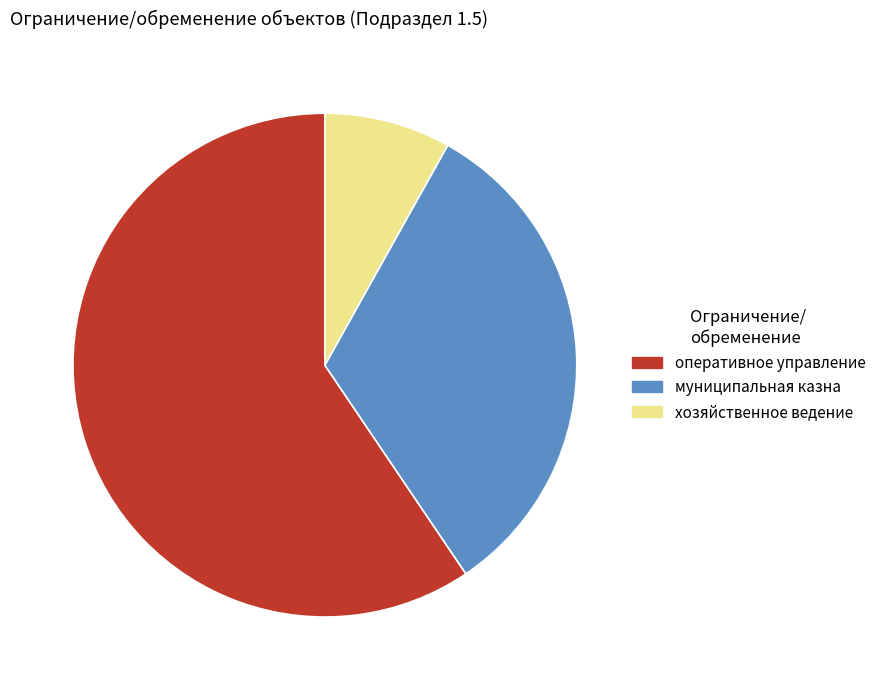

Rank the categories by value from highest to lowest.

оперативное управление, муниципальная казна, хозяйственное ведение